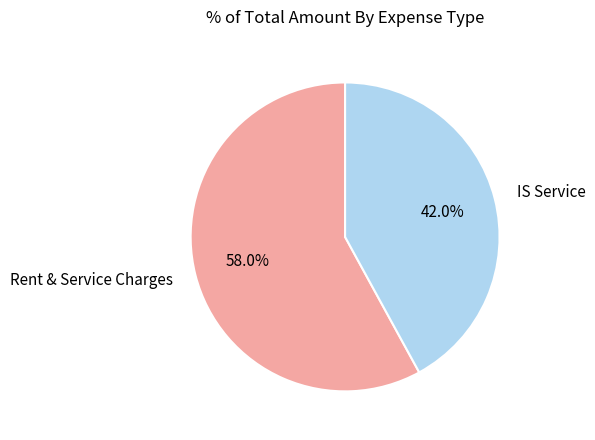

Rank the categories by value from highest to lowest.

Rent & Service Charges, IS Service